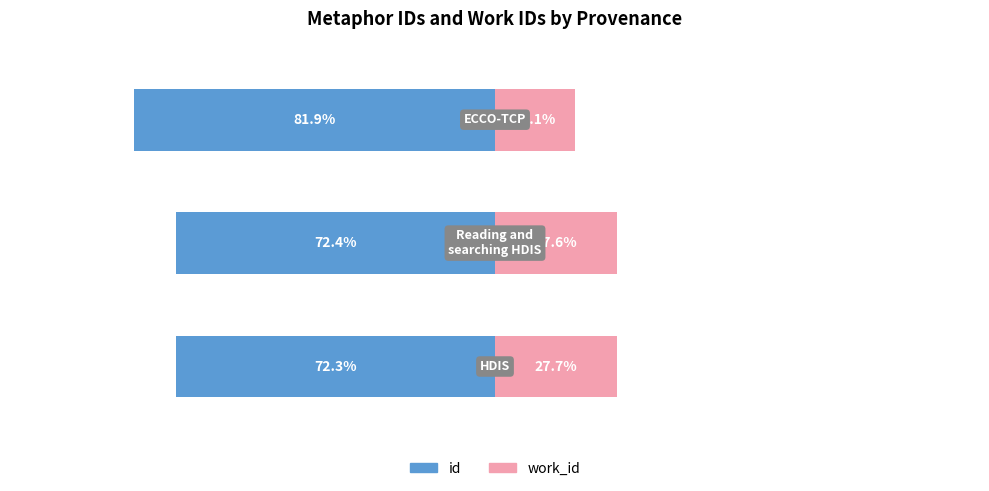

At 0, list the series in order from largest to smallest.

work_id, id